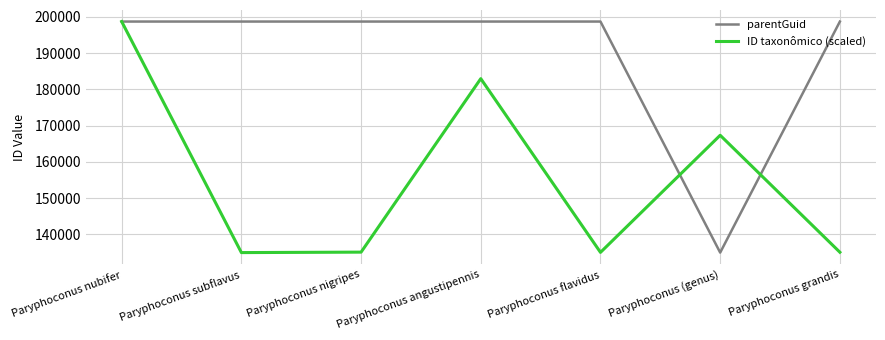

Rank the series at Paryphoconus grandis from highest to lowest value.

parentGuid, ID taxonômico (scaled)